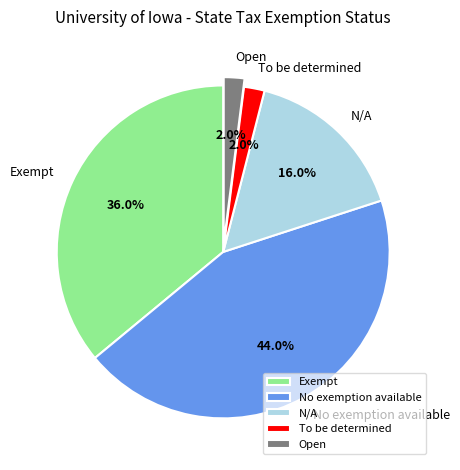

Which category has the biggest portion of the pie?

No exemption available